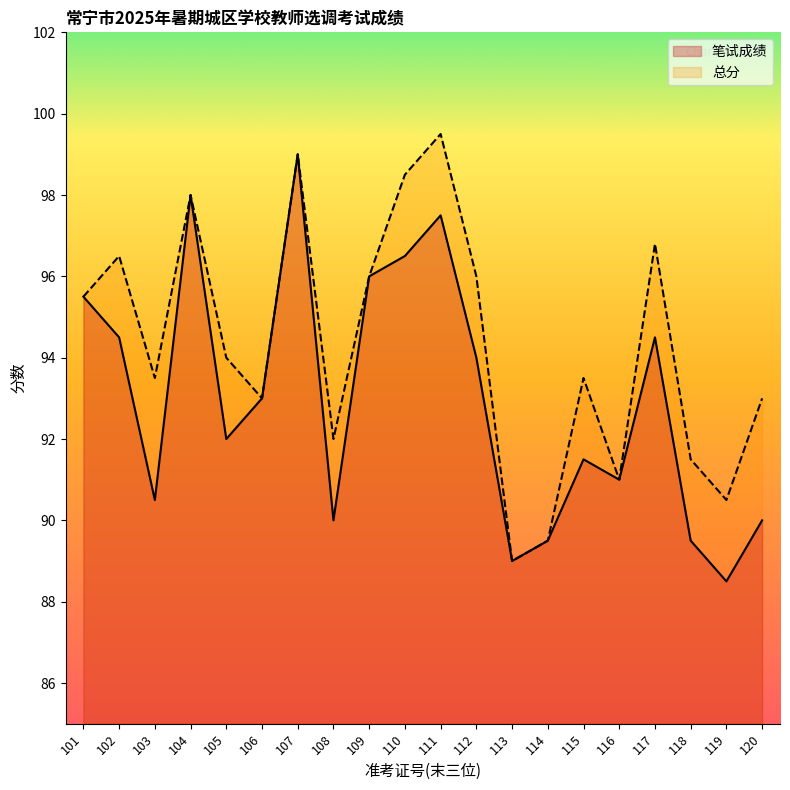

At which label does 笔试成绩 first exceed 93?

101